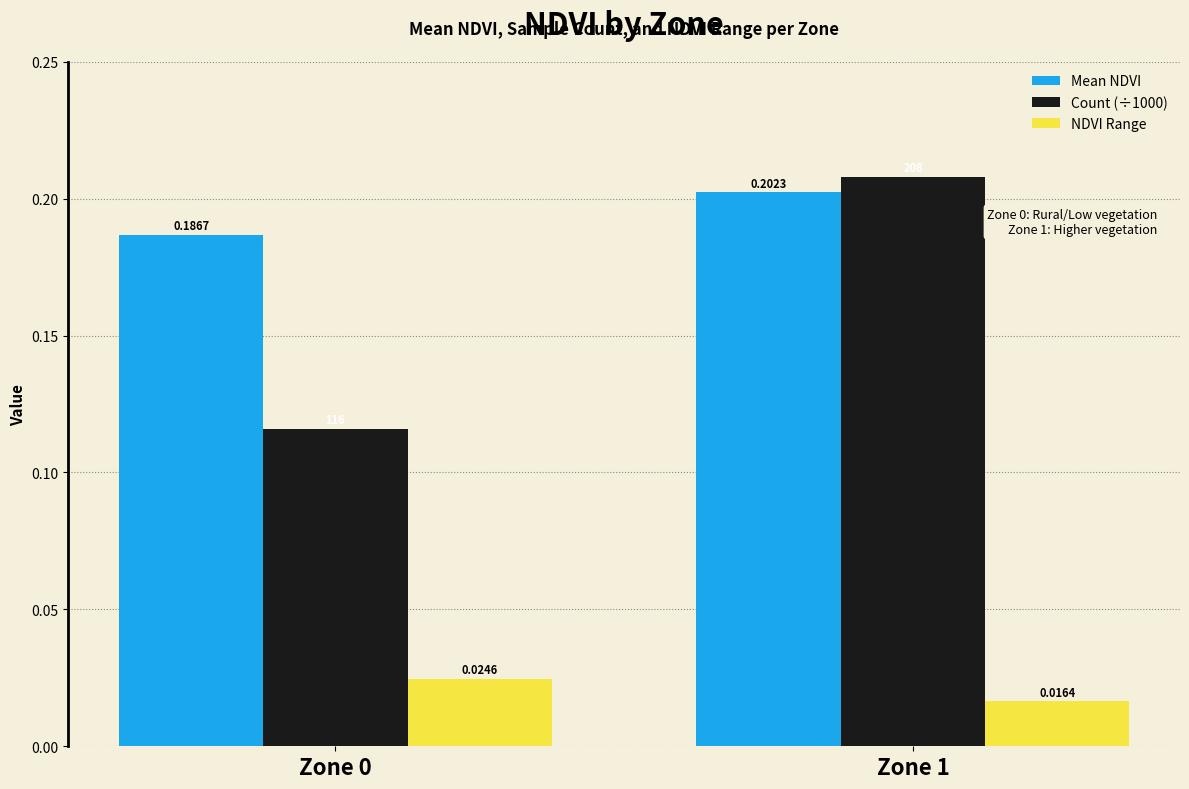

Which label corresponds to the largest value in the chart?

Zone 1